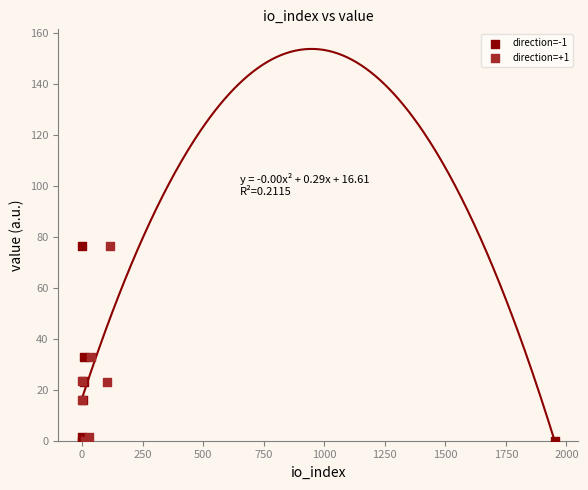

What are all the series names shown in the legend?

direction=-1, direction=+1